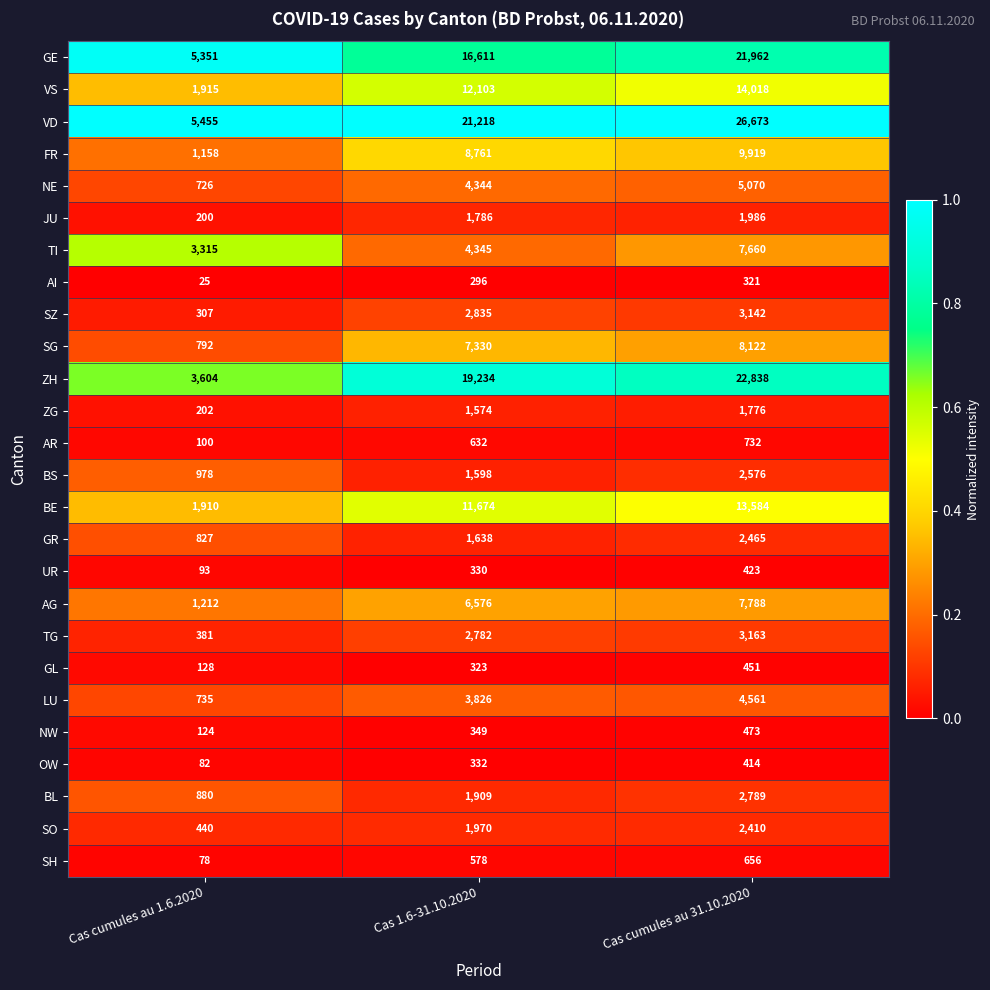

True or false: SO has a value of 3072 at Cas 1.6-31.10.2020.

False